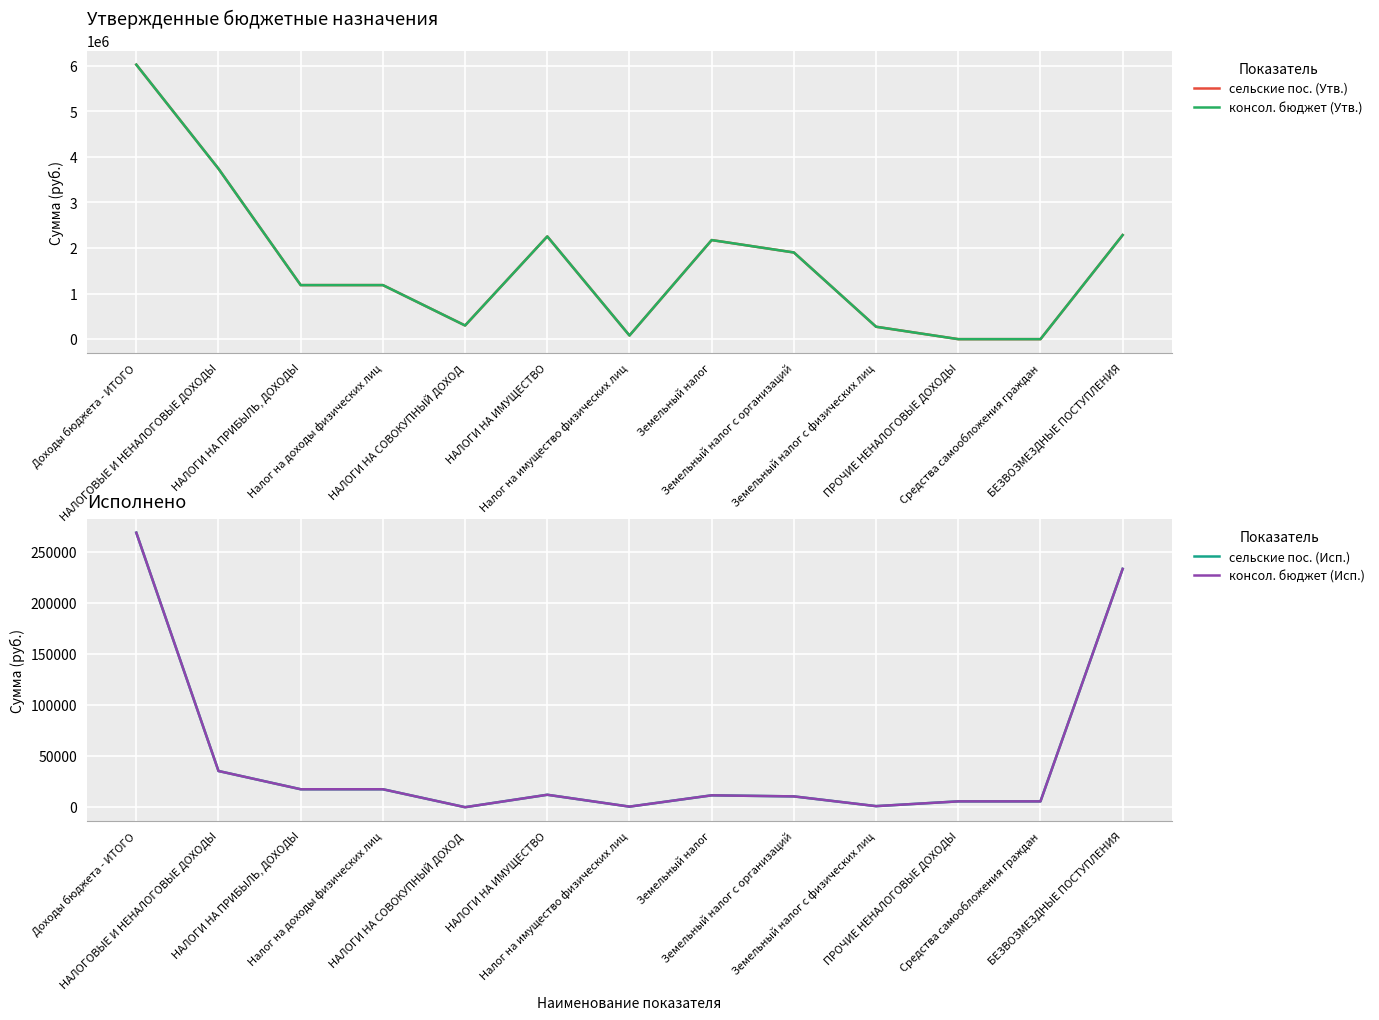

How many values in the сельские пос. (Утв.) series are below 1186500?

5